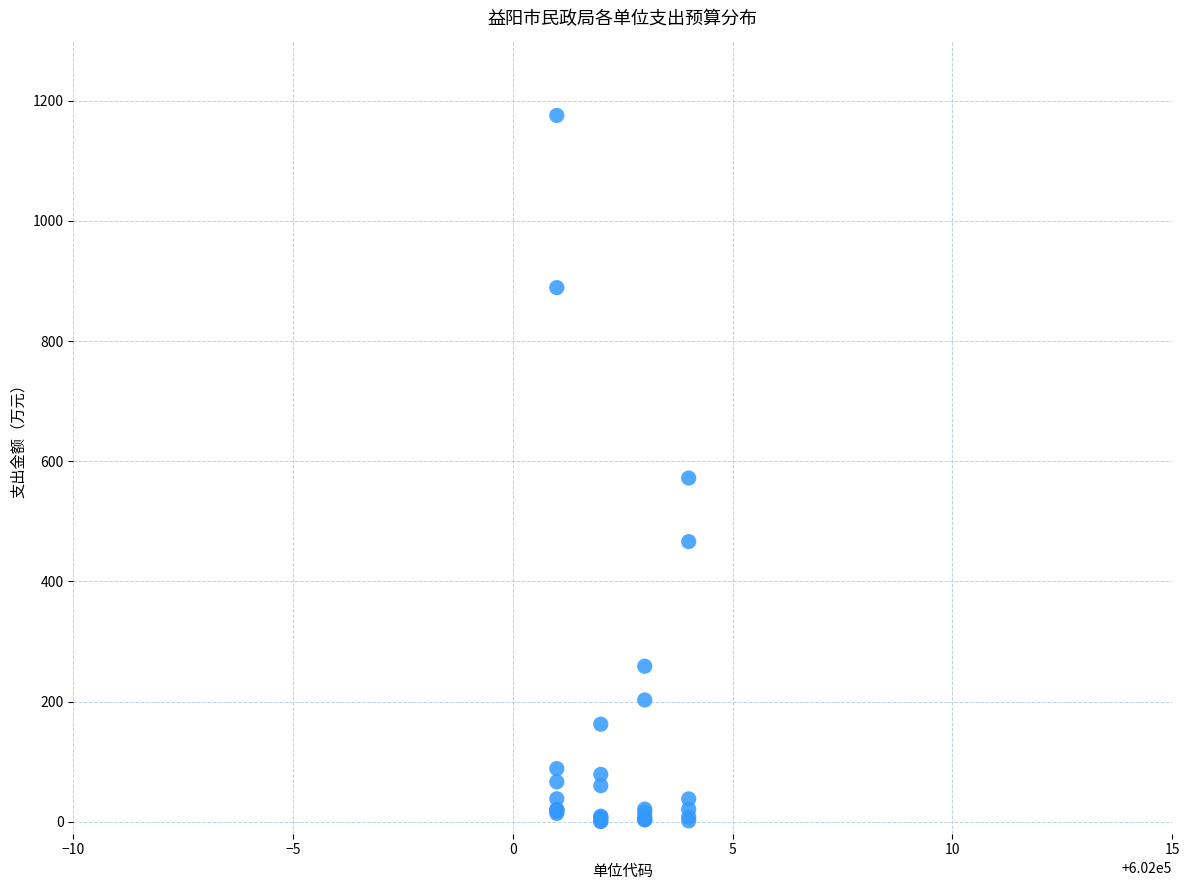

What Y value in the scatter plot is closest to 588?

572.0